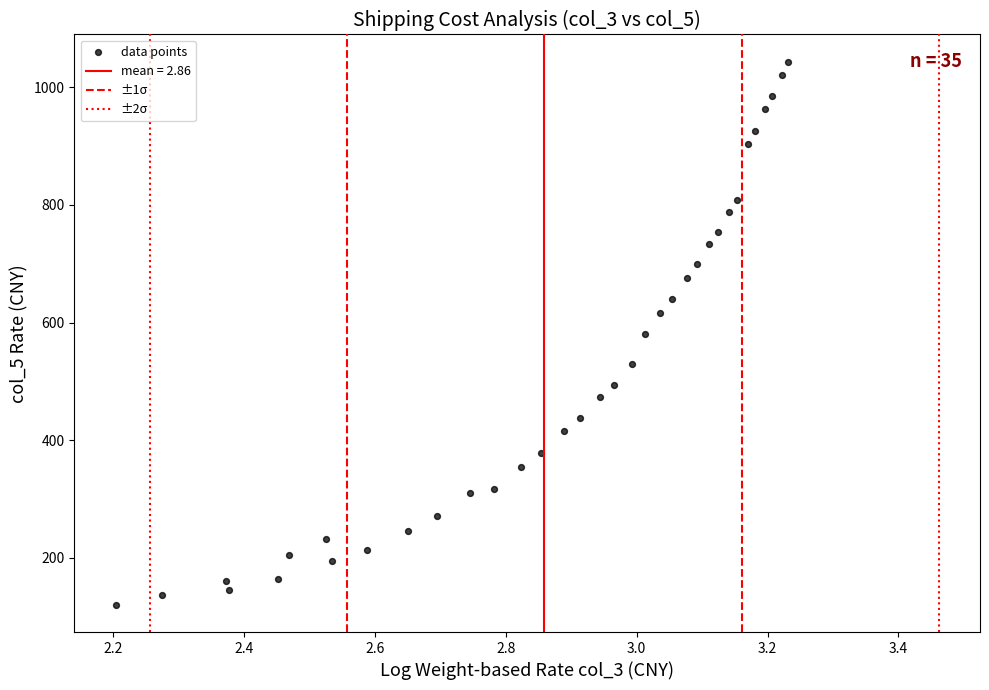

What is the range of X values (max minus min)?

1.0